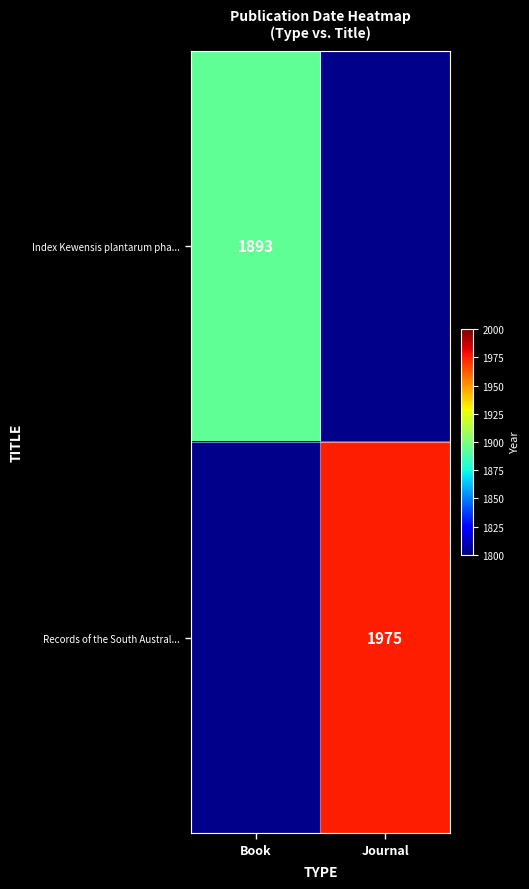

Which has a higher value, Book or Journal?

Book